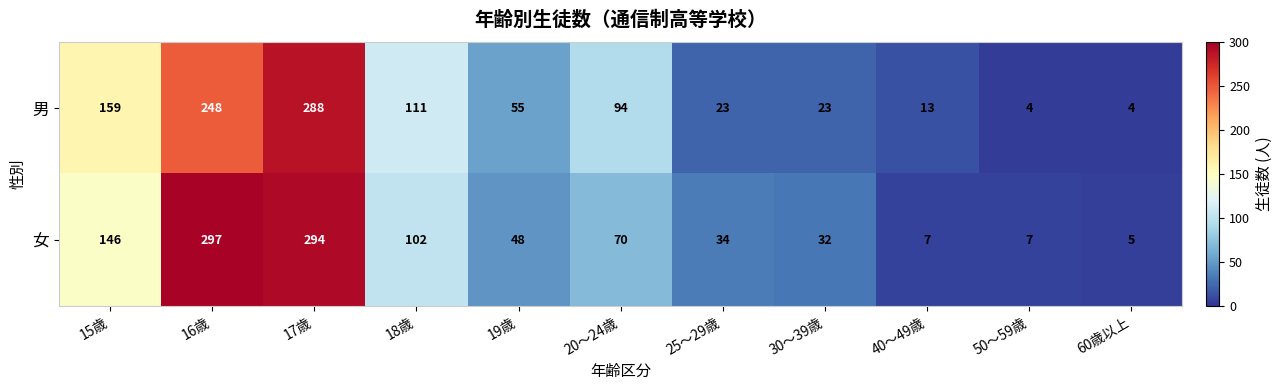

At how many categories does at least one series exceed 105?

4